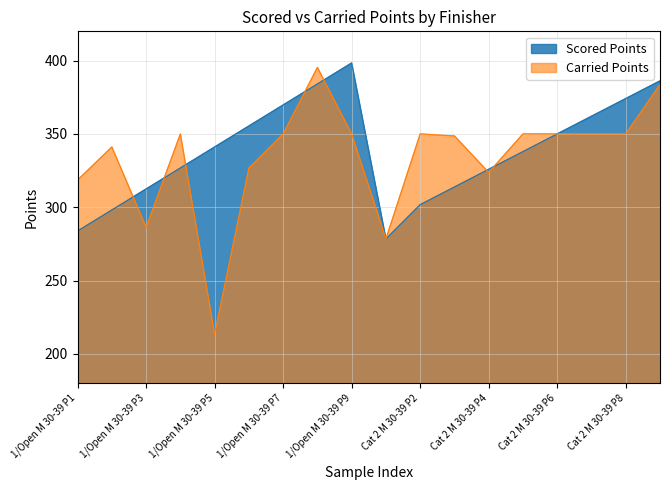

Rank the series at 1/Open M 30-39 P3 from lowest to highest value.

Carried Points, Scored Points